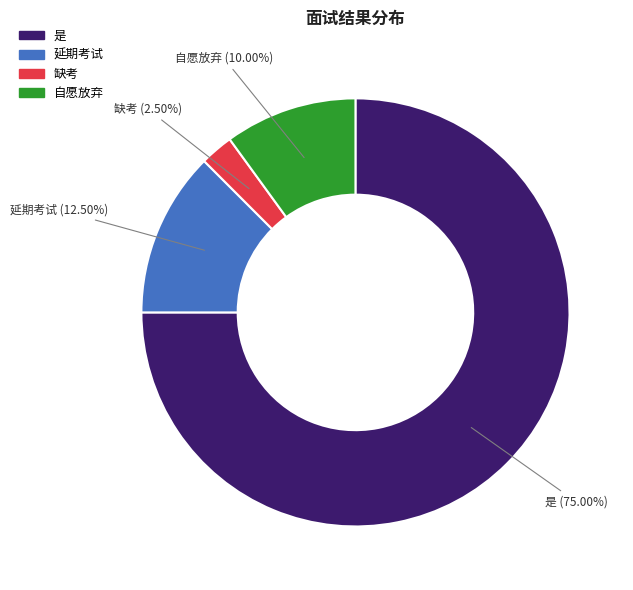

Which category has the biggest portion of the pie?

是